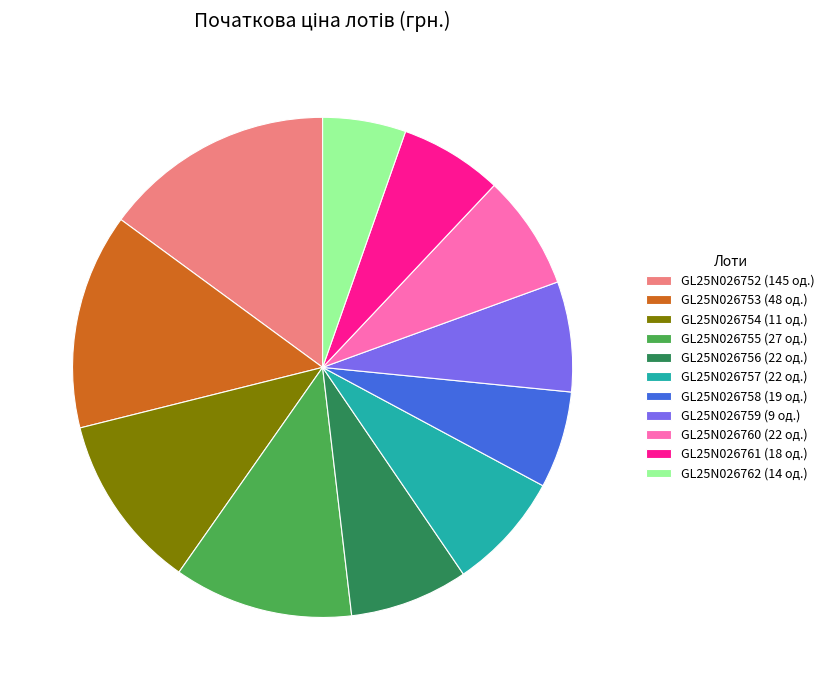

Combined, do GL25N026754 (11 од.) and GL25N026757 (22 од.) account for over 50%?

No